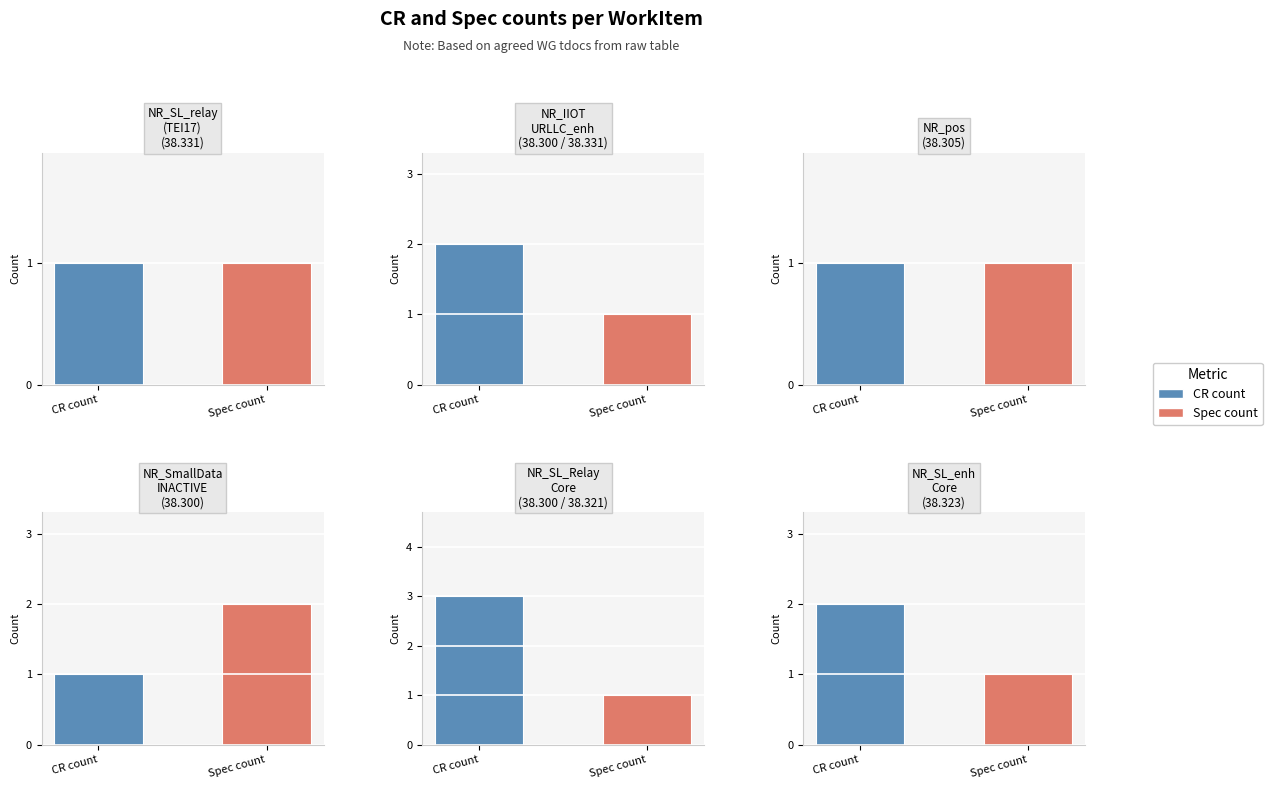

Which series has the largest total across all categories?

CR count